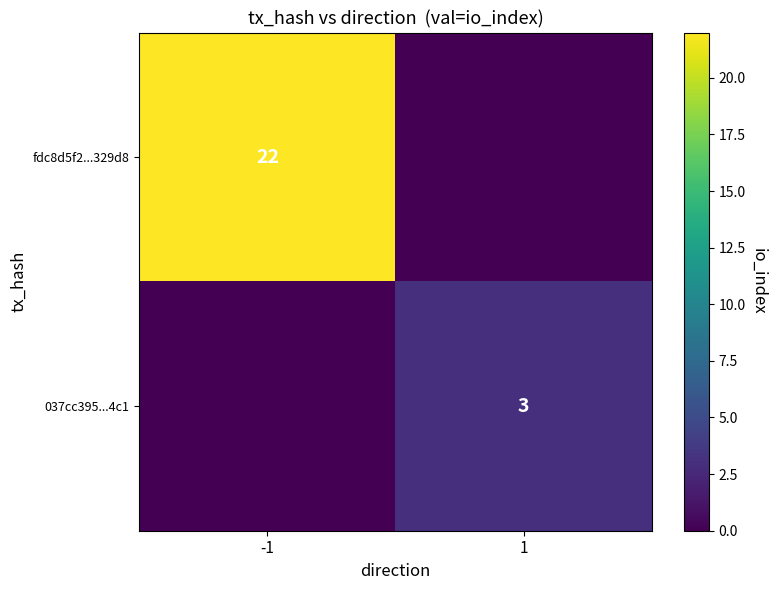

The value of fdc8d5f2...329d8 at -1 is 6. True or false?

False